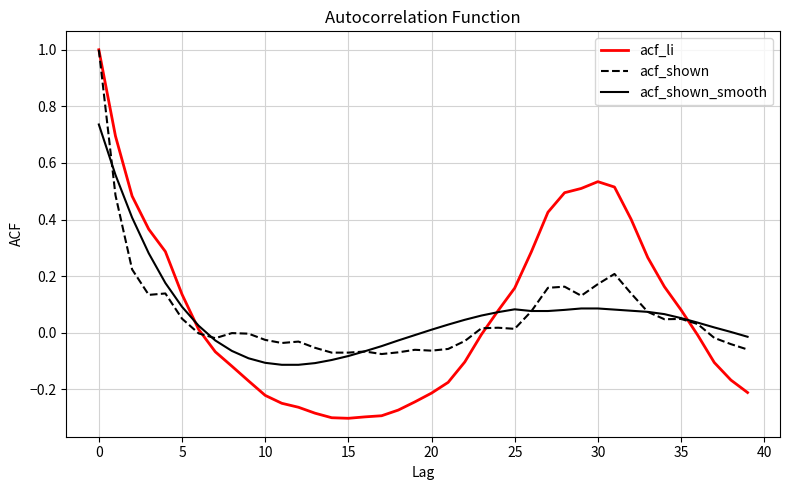

Which series has the largest range (max minus min)?

acf_li